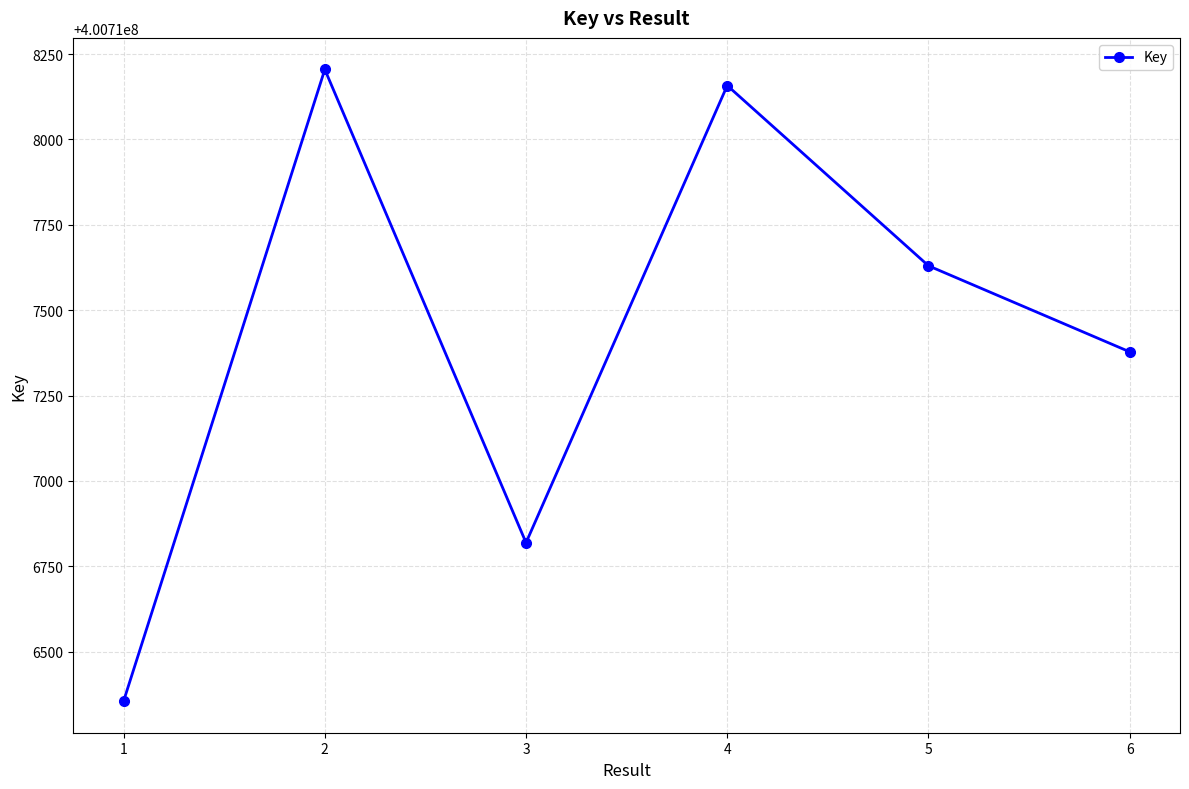

Reading right to left, list all the values displayed in this chart.

400717378	400717630	400718158	400716819	400718205	400716355